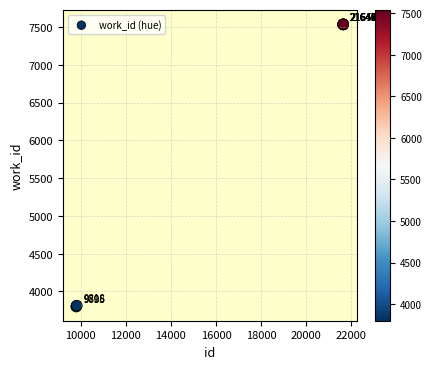

What Y value in the scatter plot is closest to 5668?

3813